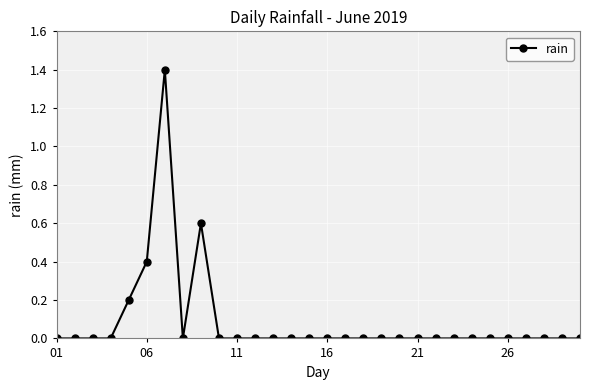

What is the difference between the second highest and minimum values?

0.6